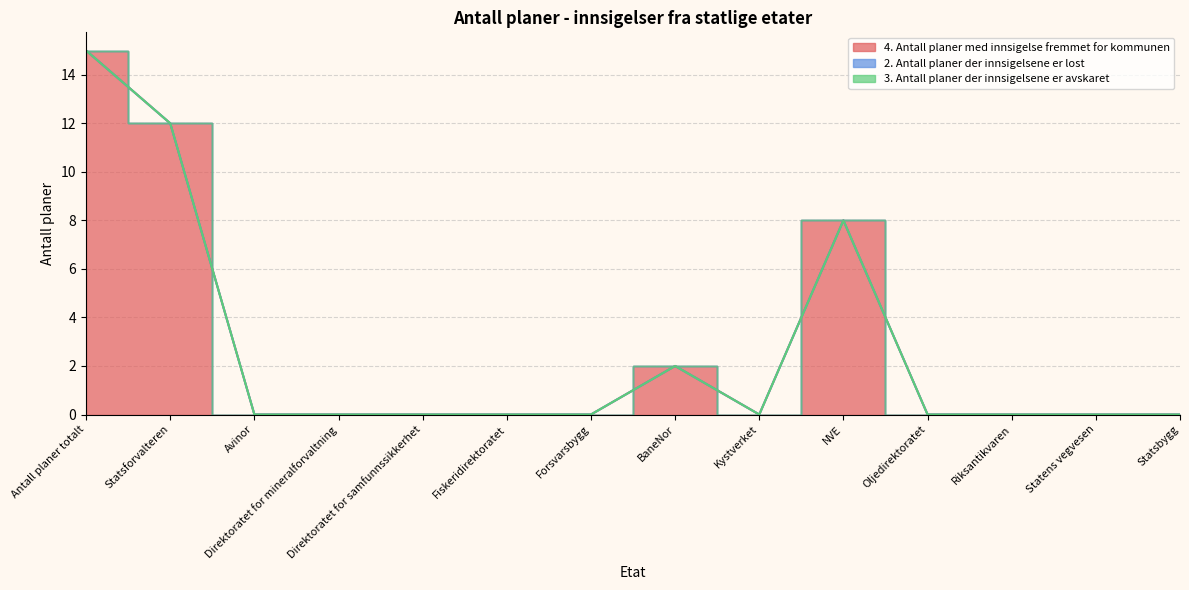

True or false: 4. Antall planer med innsigelse fremmet for kommunen and 2. Antall planer der innsigelsene er lost cross at least once.

False